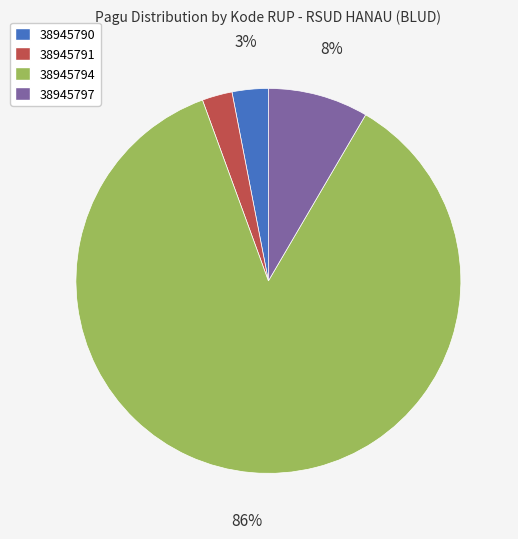

Count the number of slices in the pie.

4